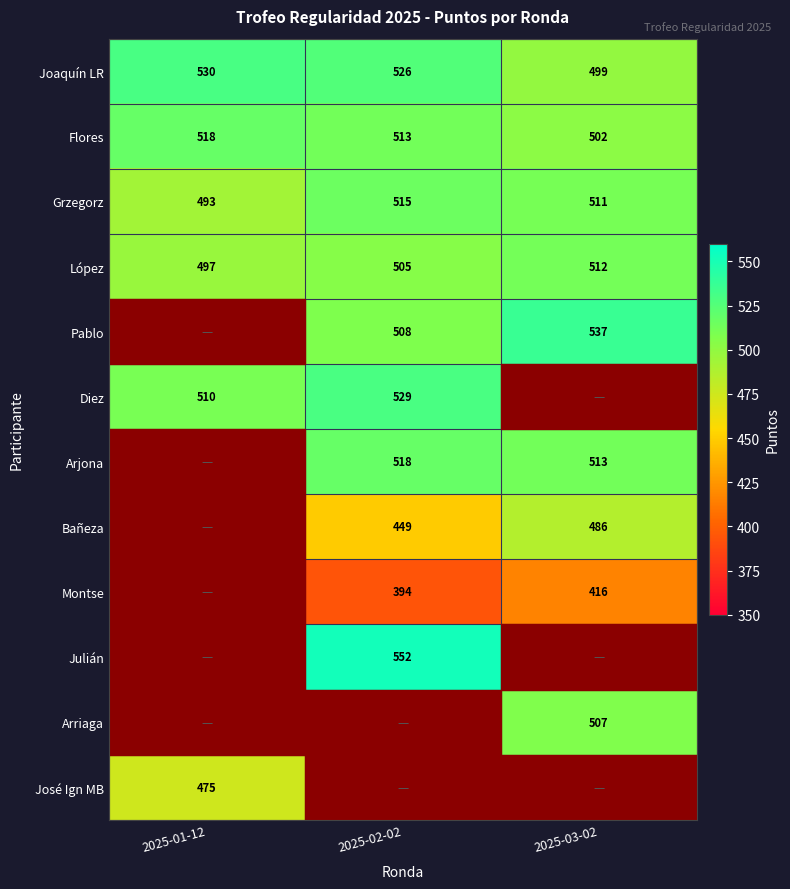

How many data points does each series have?

3